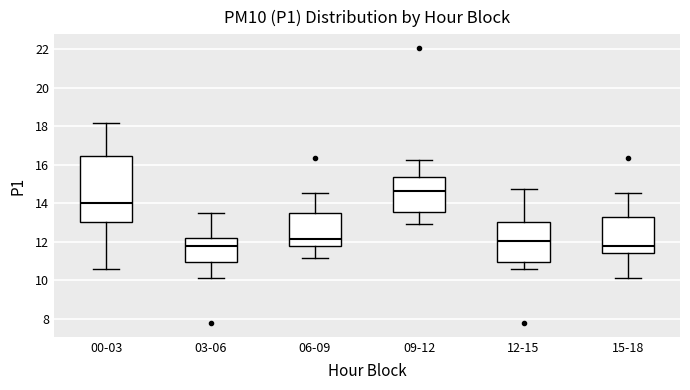

Which box has the highest median line?

09-12